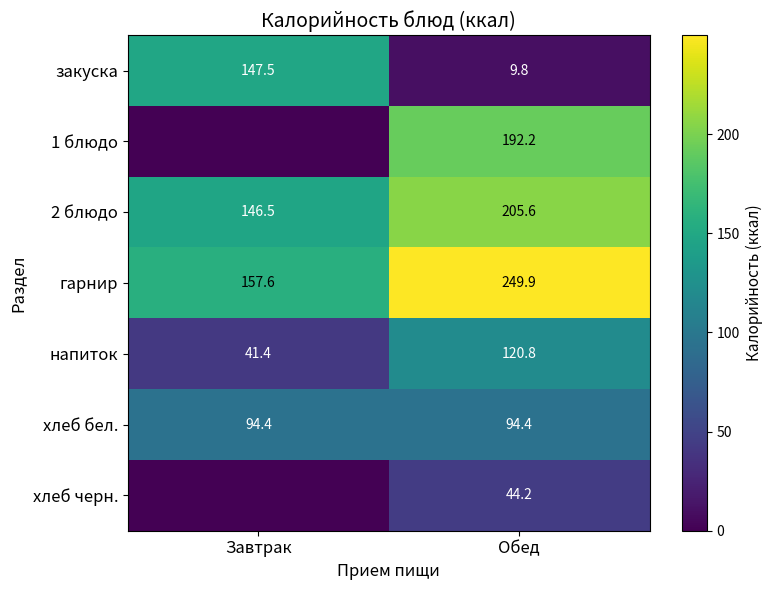

At how many categories does at least one series exceed 2?

2